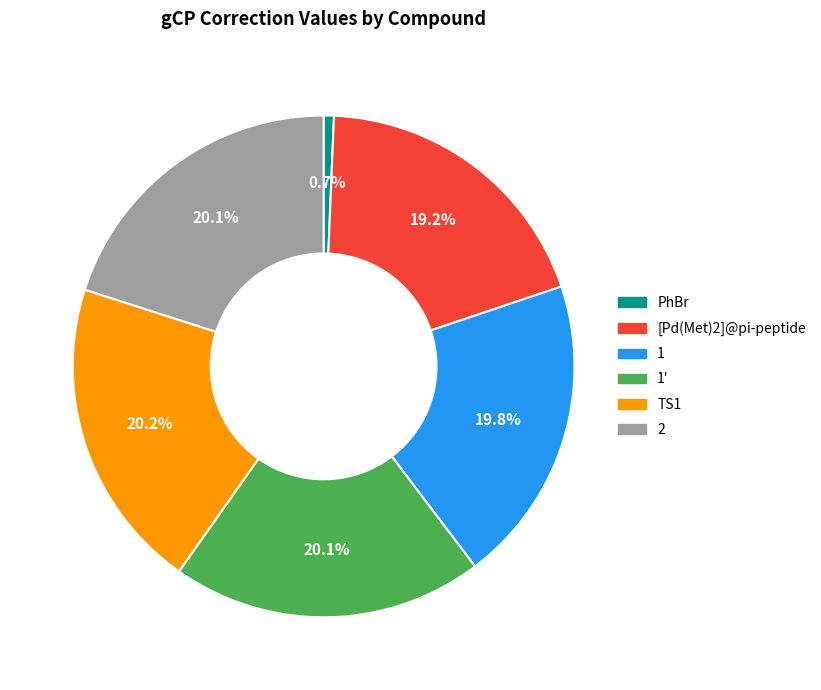

What portion of the pie excludes 1'?

79.9%